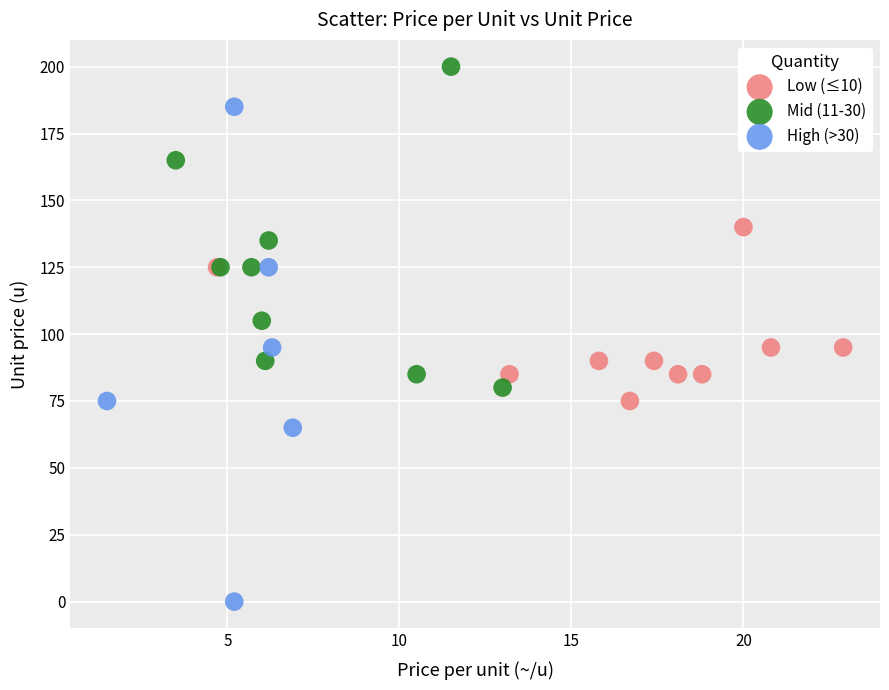

Which series reaches the minimum Y coordinate?

High (>30)